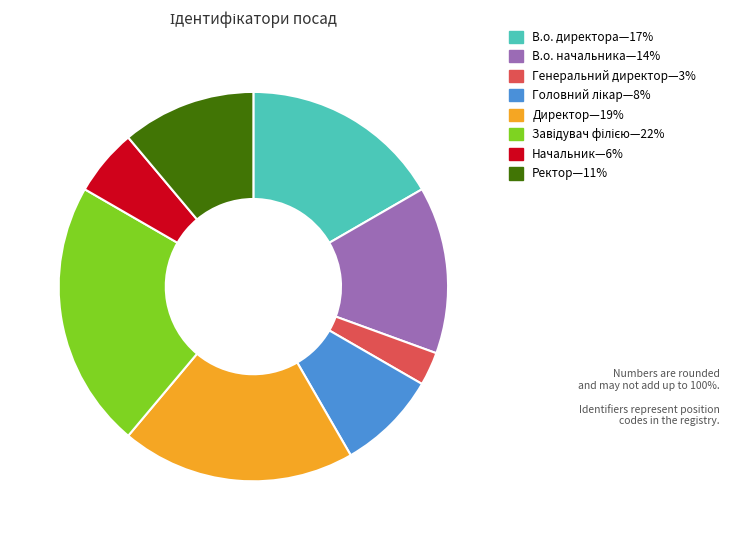

Is there any slice that represents more than half of the pie?

No